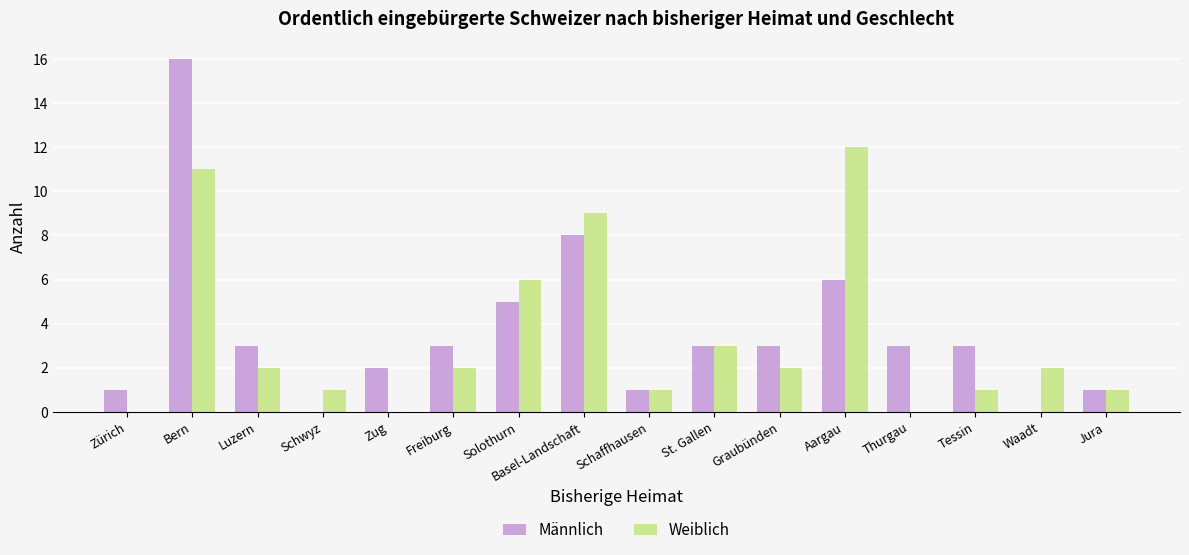

True or false: Männlich has a value of 5 at Graubünden.

False